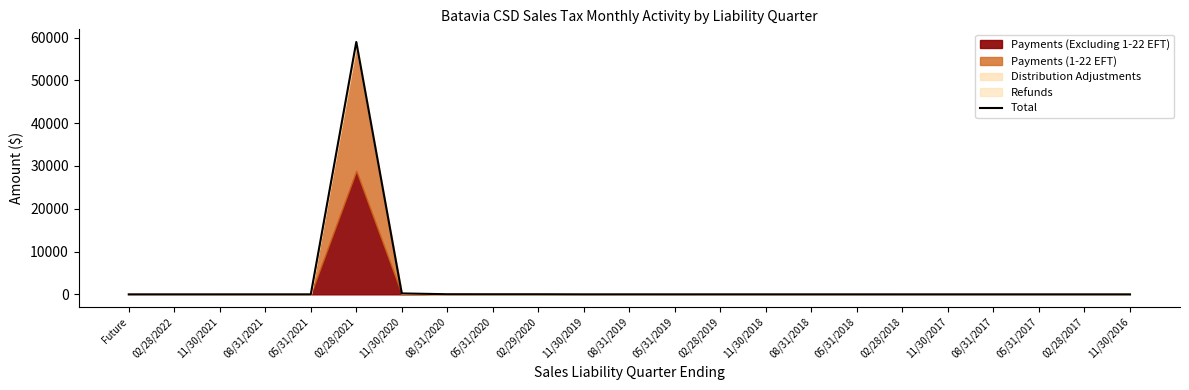

The chart shows a value of 37727.6 at 02/28/2021. True or false?

False